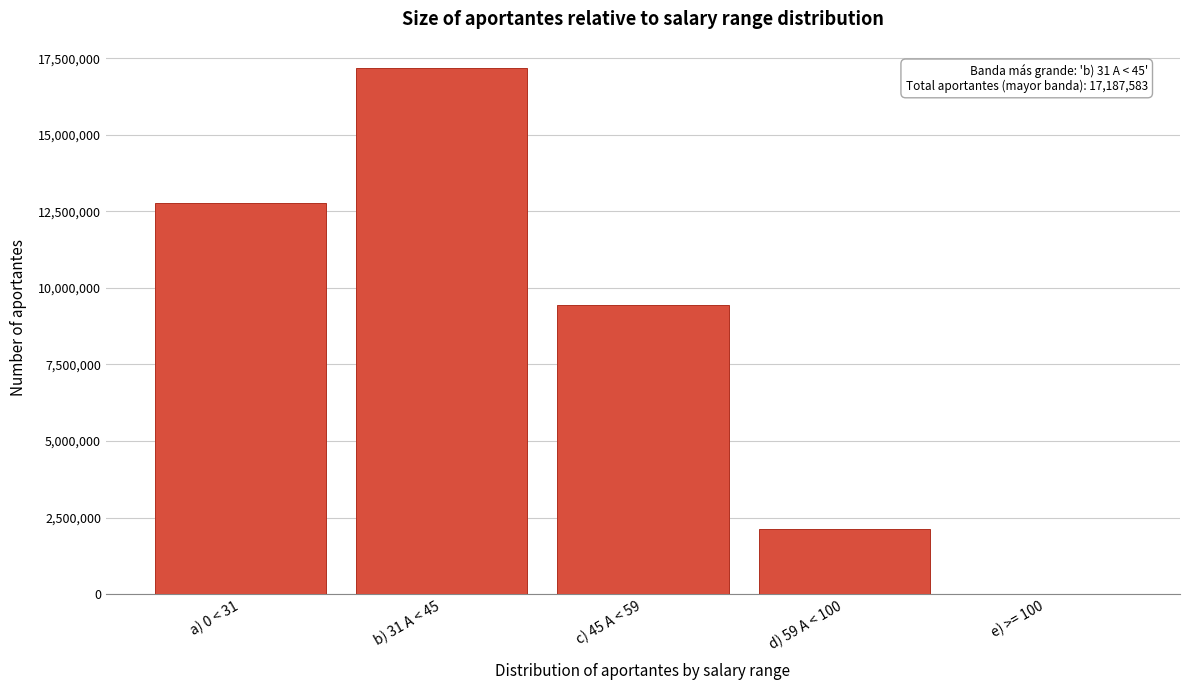

Reading right to left, list all the values displayed in this chart.

e) >= 100=618	d) 59 A < 100=2116108	c) 45 A < 59=9433463	b) 31 A < 45=17187583	a) 0 < 31=12762071